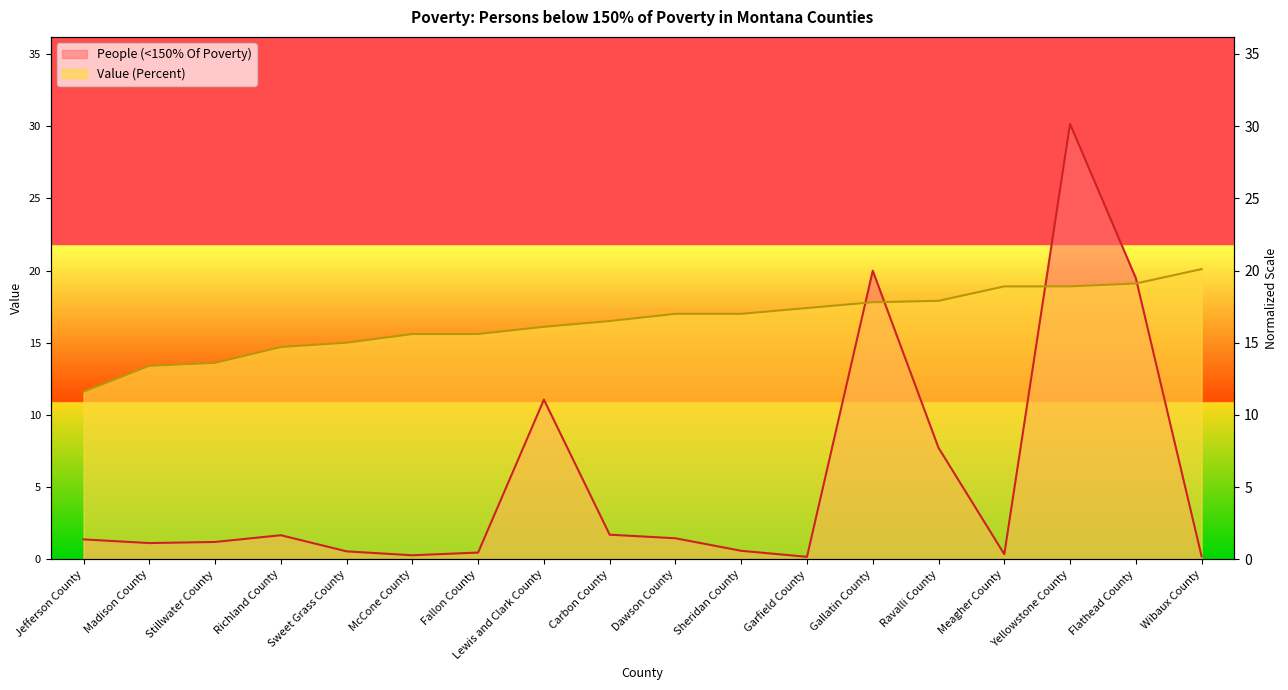

Reading right to left, what are all the values shown in this chart?

People (<150% Of Poverty): Wibaux County=0.2	Flathead County=19.5	Yellowstone County=30.2	Meagher County=0.3	Ravalli County=7.7	Gallatin County=20.0	Garfield County=0.2	Sheridan County=0.6	Dawson County=1.5	Carbon County=1.7	Lewis and Clark County=11.1	Fallon County=0.5	McCone County=0.3	Sweet Grass County=0.5	Richland County=1.7	Stillwater County=1.2	Madison County=1.1	Jefferson County=1.4
Value (Percent): Wibaux County=20.1	Flathead County=19.1	Yellowstone County=18.9	Meagher County=18.9	Ravalli County=17.9	Gallatin County=17.8	Garfield County=17.4	Sheridan County=17.0	Dawson County=17.0	Carbon County=16.5	Lewis and Clark County=16.1	Fallon County=15.6	McCone County=15.6	Sweet Grass County=15.0	Richland County=14.7	Stillwater County=13.6	Madison County=13.4	Jefferson County=11.6